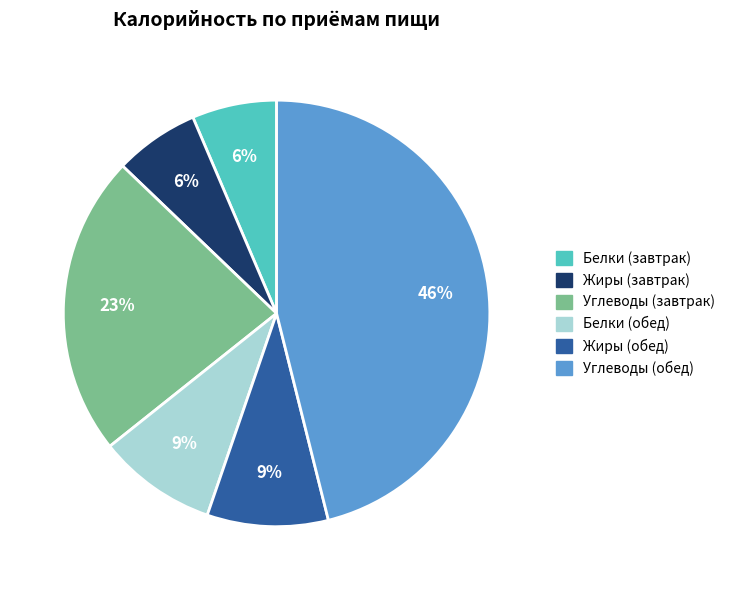

Does any single category account for the majority?

No